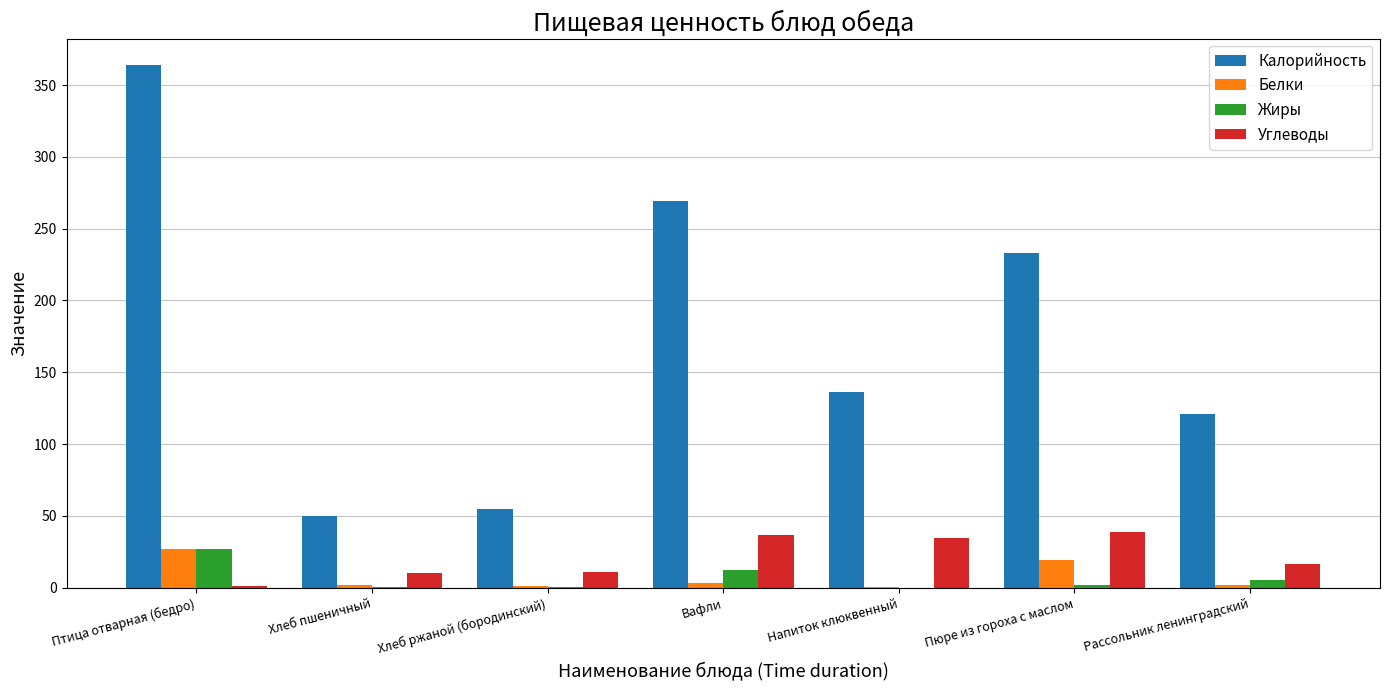

What is the greatest value displayed?

364.0